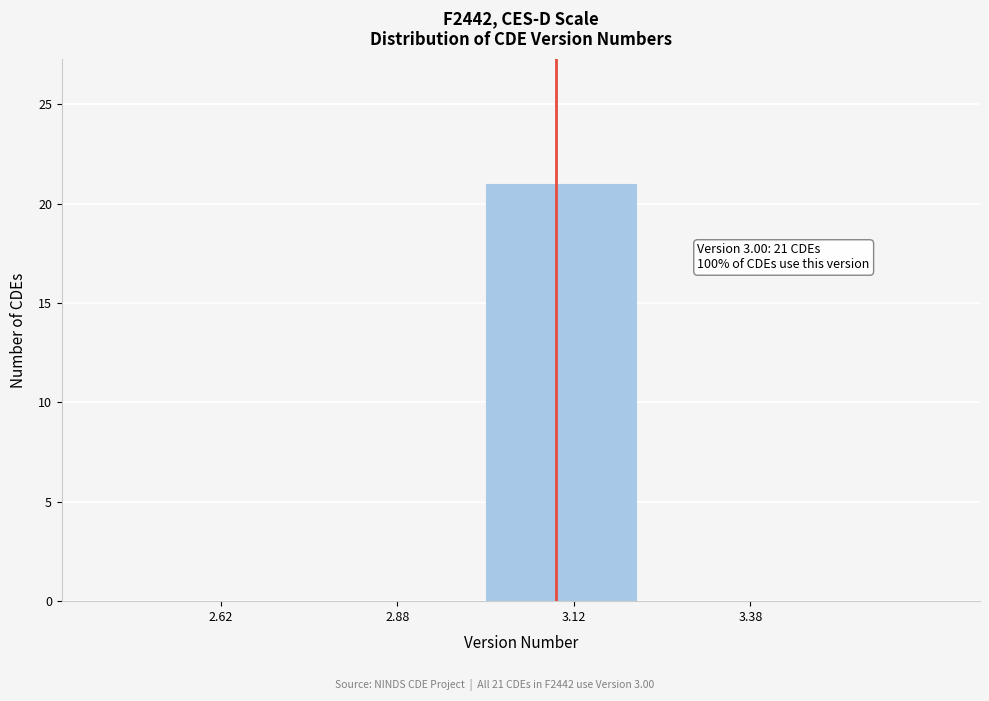

Over which range of the x-axis is the bar tallest?

3.00 to 3.25